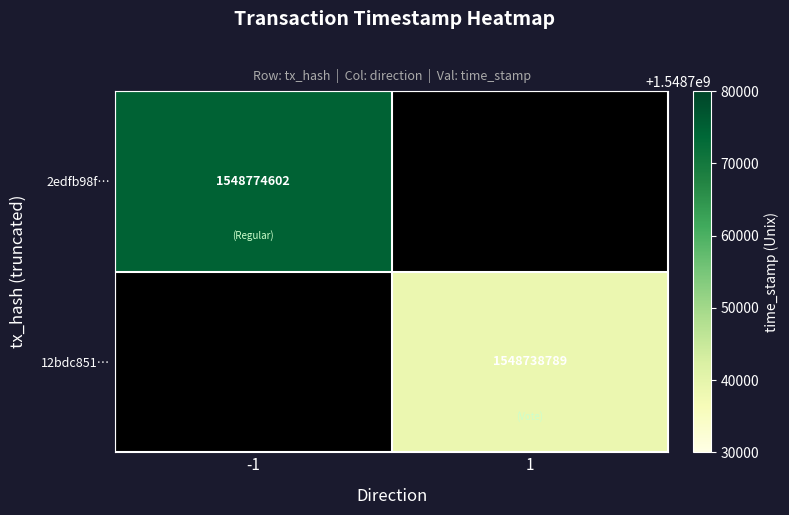

True or false: 2edfb98f… has a value of 767268503 at -1.

False